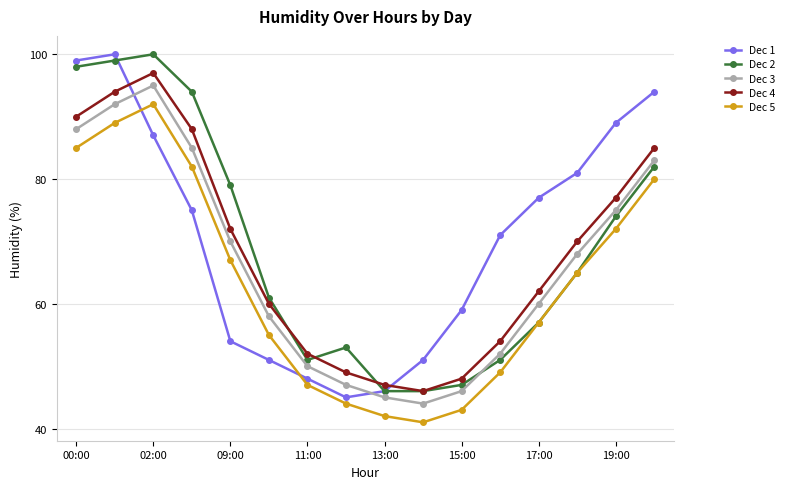

How many categories are shown in the chart?

16